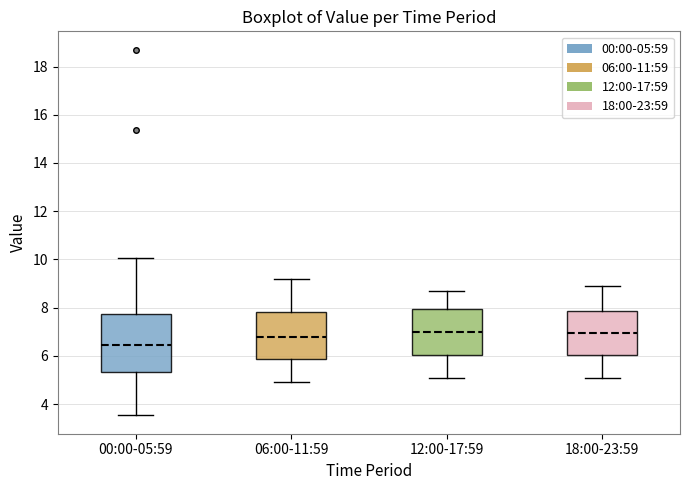

Where does the upper whisker of the box for 18:00-23:59 end on the y-axis? The values are not printed on the chart, so give them approximately, as read against the axis.

9.0